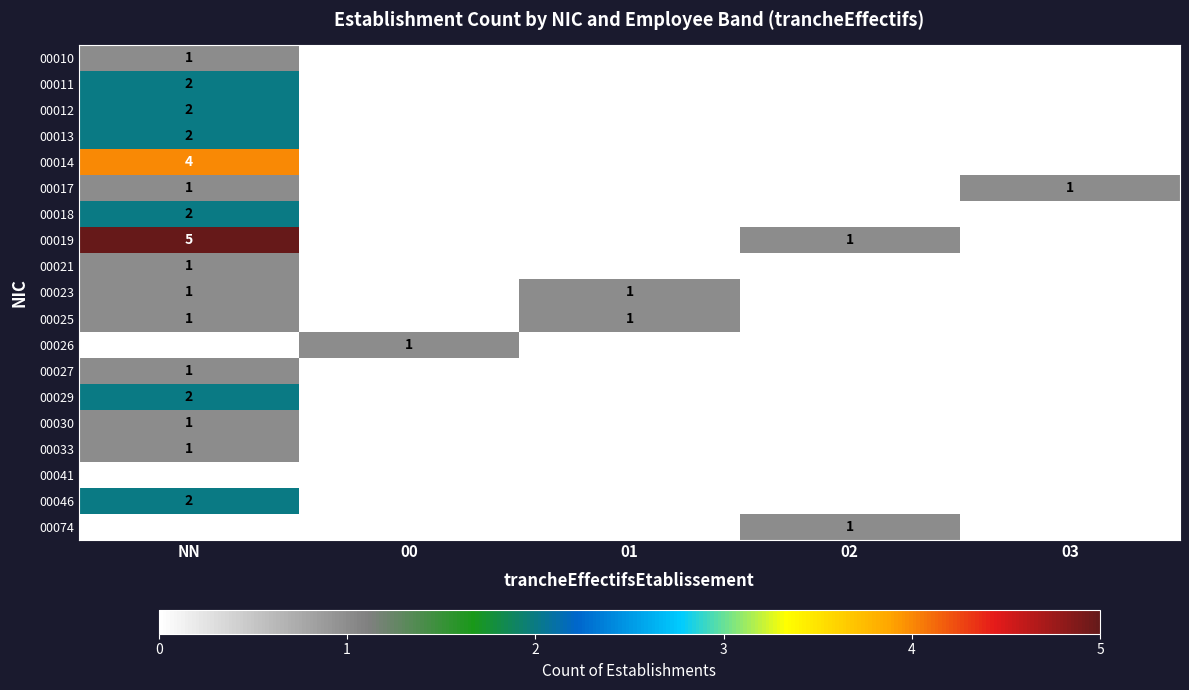

What is the total value across all series at 01?

2